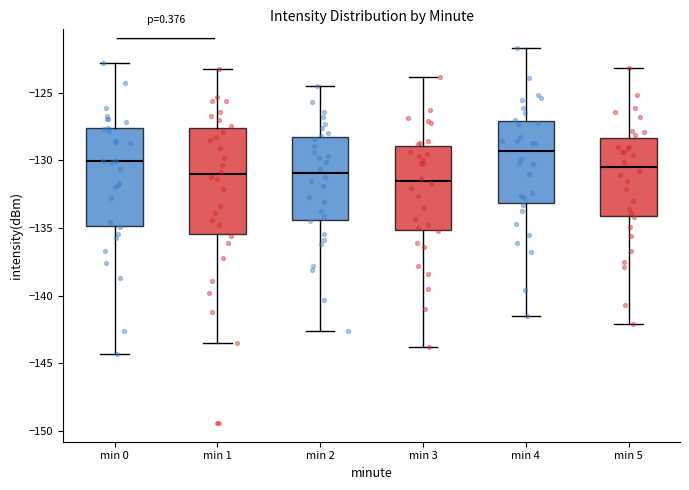

Reading left to right, read every box against the y-axis: the position of its median line, the range the box covers, and the ends of its whiskers. The values are not printed on the chart, so give them approximately, as read against the axis.

min 0: median -130.0, box -135.0 to -127.5, whiskers -144.5 to -123.0
min 1: median -131.0, box -135.5 to -127.5, whiskers -143.5 to -123.0
min 2: median -131.0, box -134.5 to -128.0, whiskers -142.5 to -124.5
min 3: median -131.5, box -135.0 to -129.0, whiskers -144.0 to -124.0
min 4: median -129.5, box -133.0 to -127.0, whiskers -141.5 to -121.5
min 5: median -130.5, box -134.0 to -128.5, whiskers -142.0 to -123.0